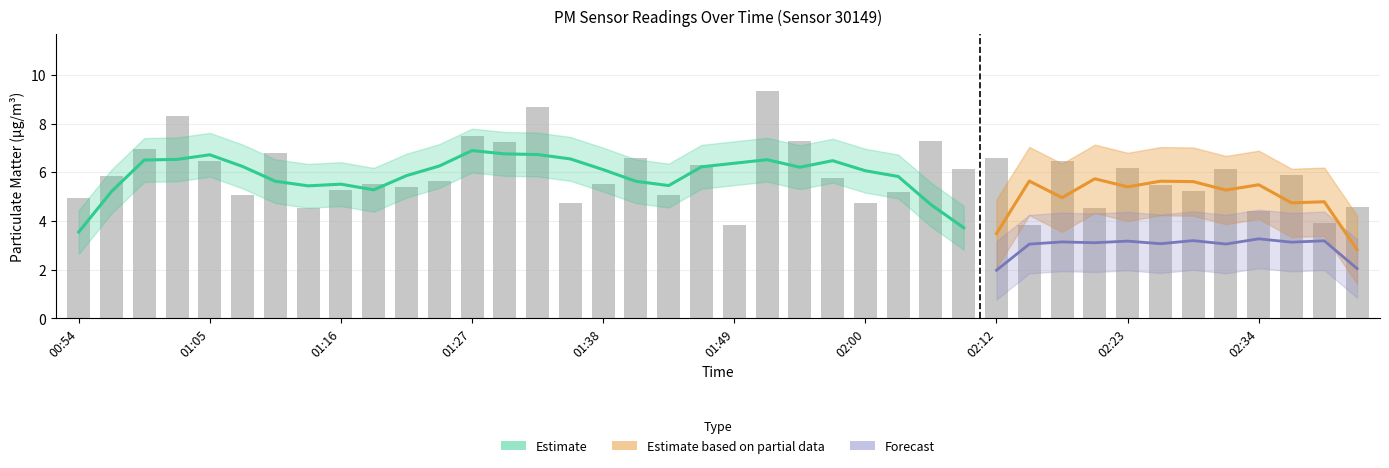

Are the bars grouped side by side (vs. stacked)?

No